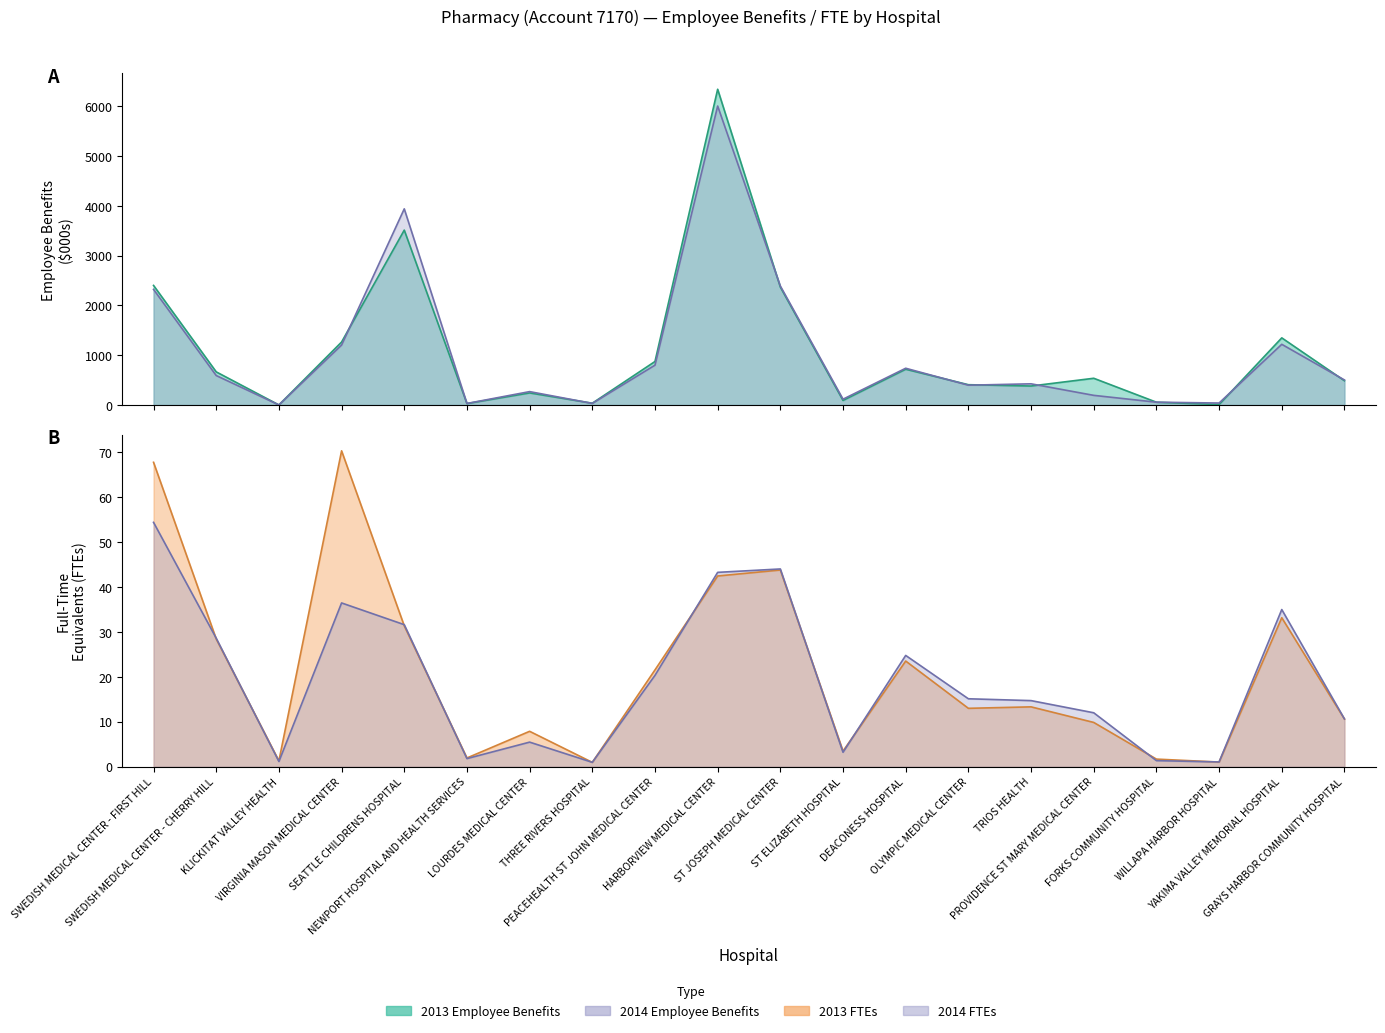

At which label does 2014 FTEs reach its minimum?

THREE RIVERS HOSPITAL